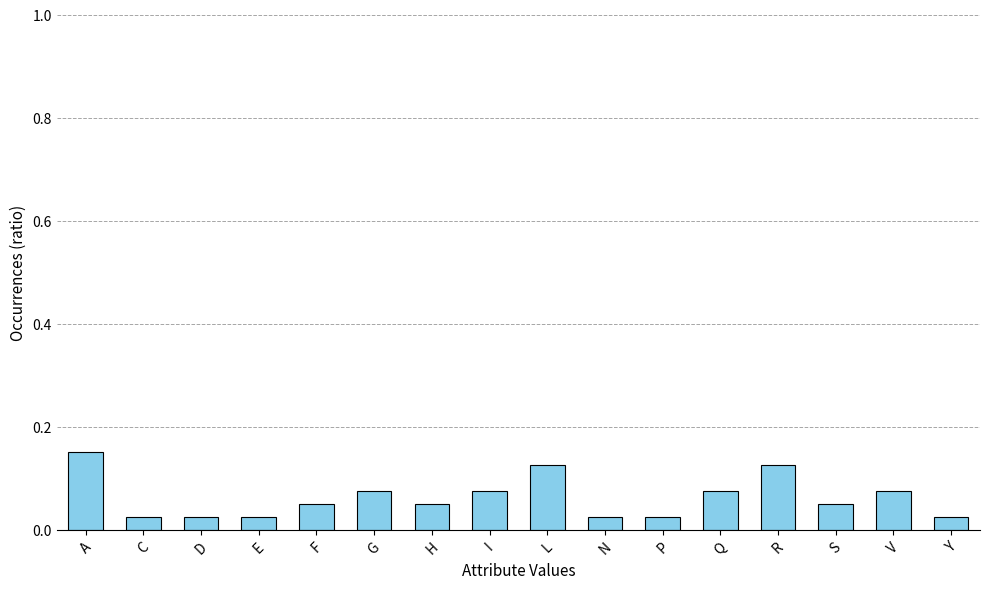

At which category does the chart reach its peak across all series?

A